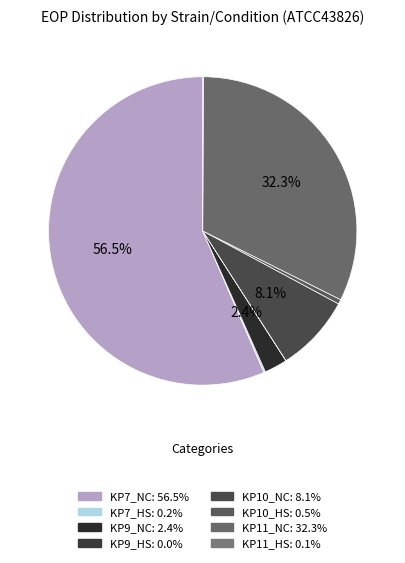

Which category has the smallest portion of the pie?

KP9_HS